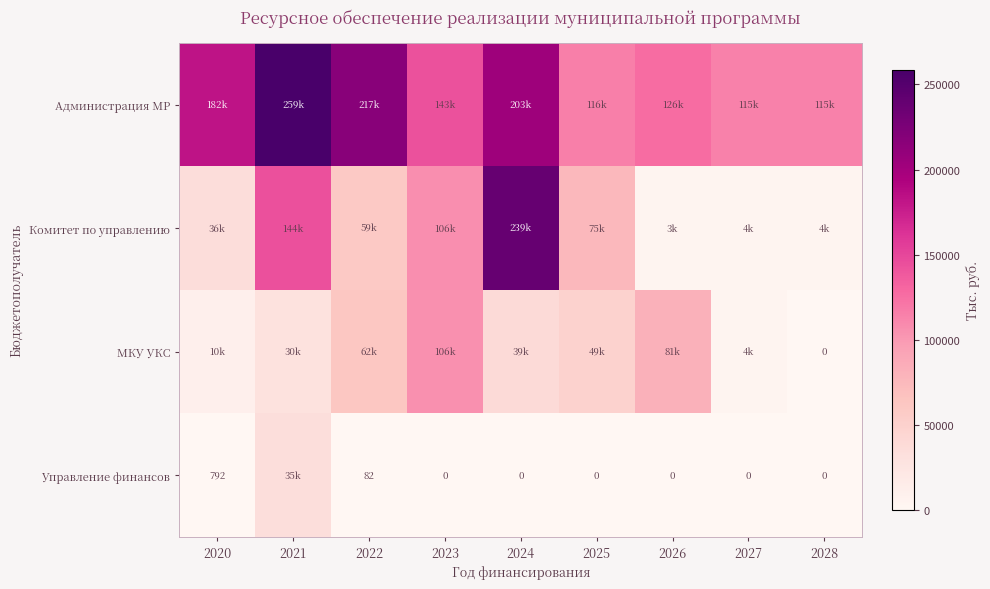

Rank the categories by Управление финансов value from lowest to highest.

2023, 2024, 2025, 2026, 2027, 2028, 2022, 2020, 2021